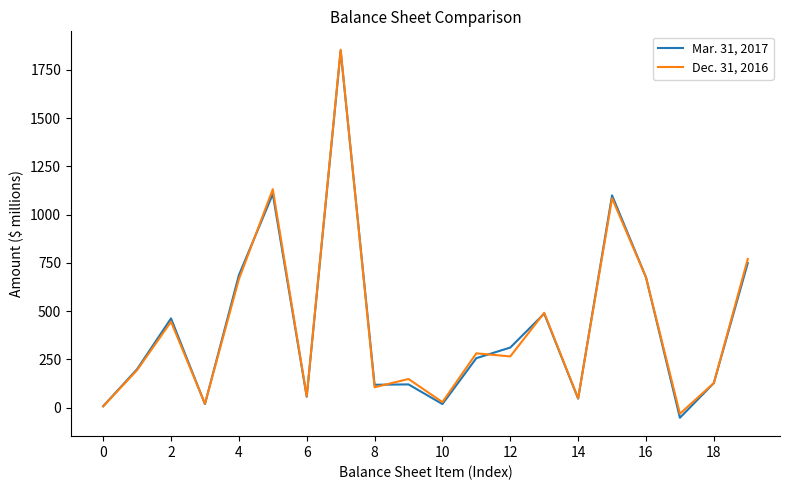

Which series has the largest range (max minus min)?

Mar. 31, 2017